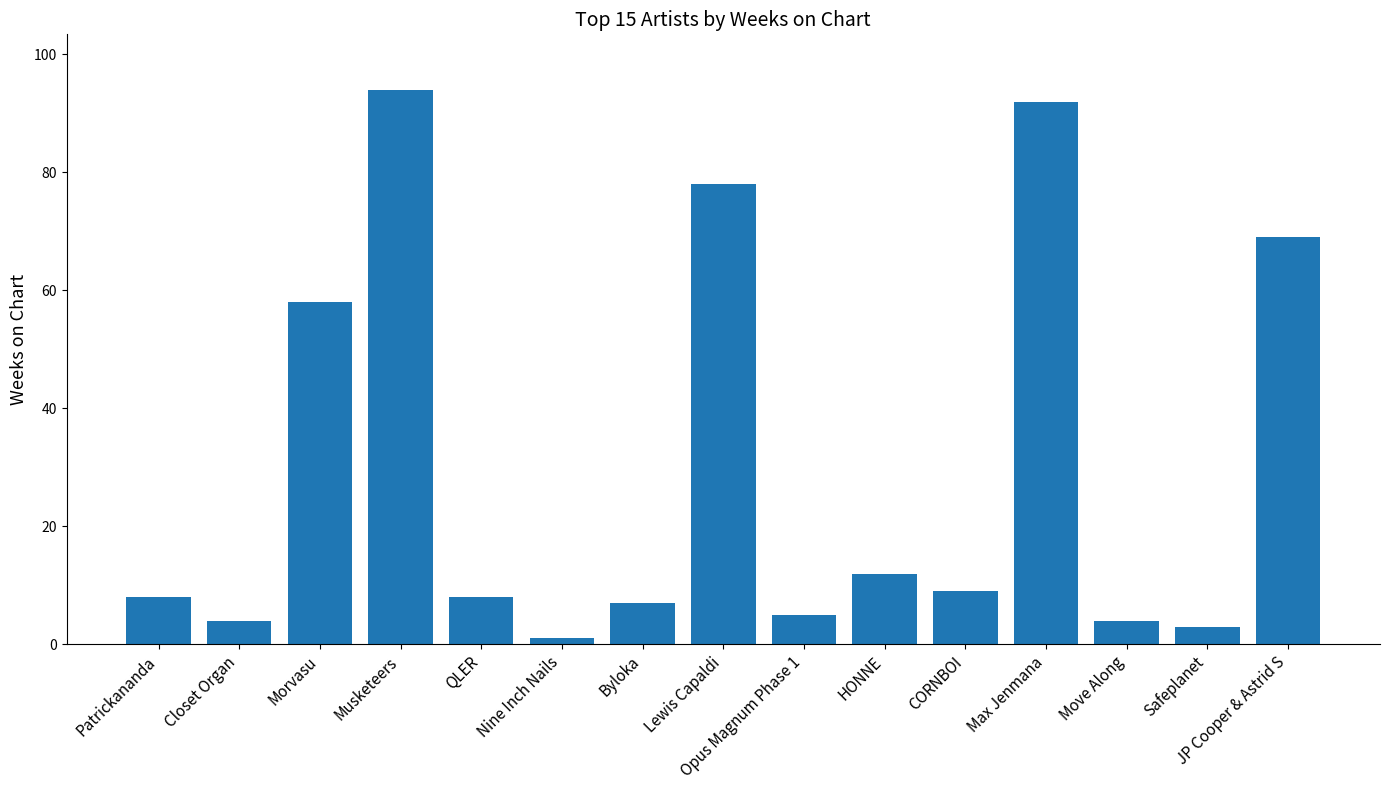

True or false: the data shows 8 at Patrickananda.

True